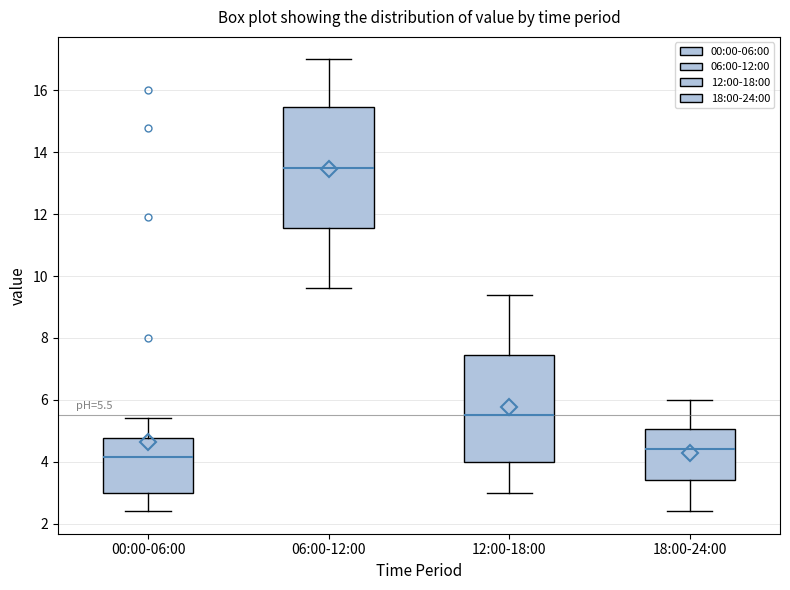

Which box is the tallest, from its lower edge to its upper edge?

06:00-12:00